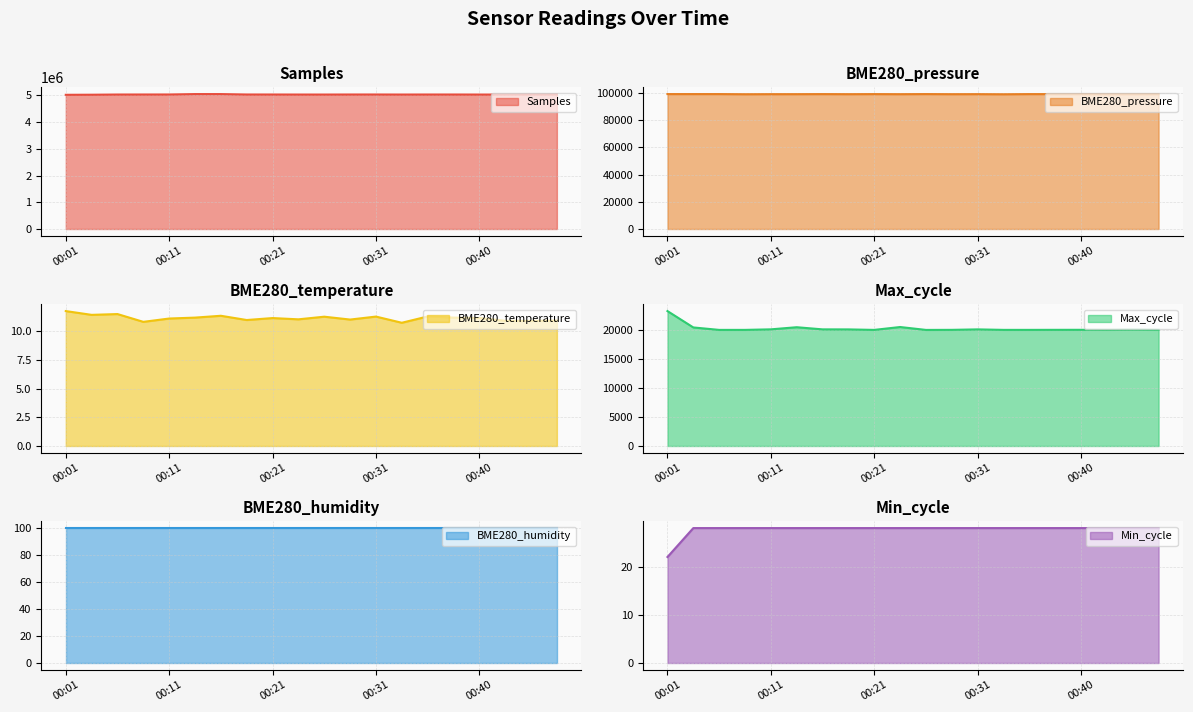

Between 00:40 and 00:48, which series saw the biggest shift?

Samples